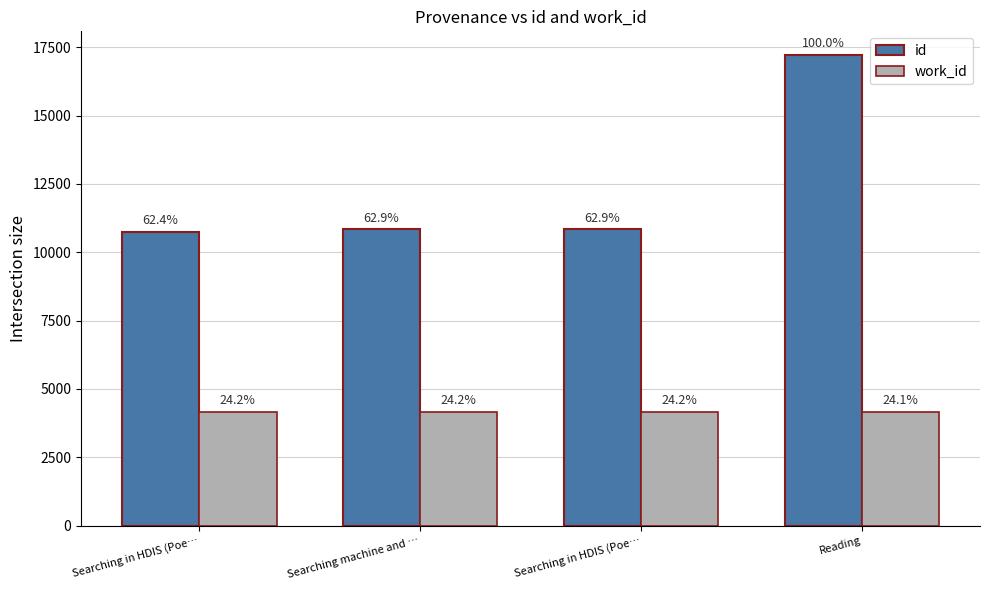

List the labels in order of work_id value, largest first.

Searching in HDIS (Poe…, Searching machine and …, Searching in HDIS (Poe…, Reading